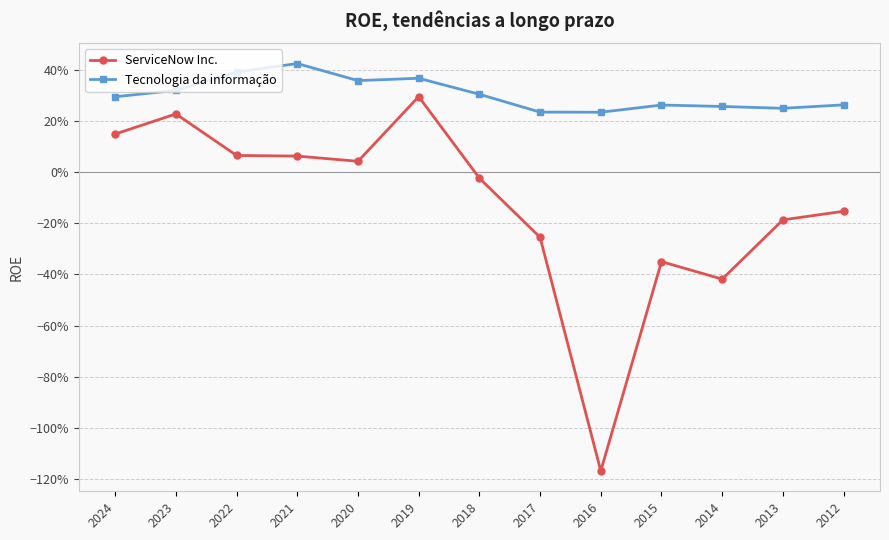

List the labels in order of ServiceNow Inc. value, smallest first.

2016, 2014, 2015, 2017, 2013, 2012, 2018, 2020, 2021, 2022, 2024, 2023, 2019